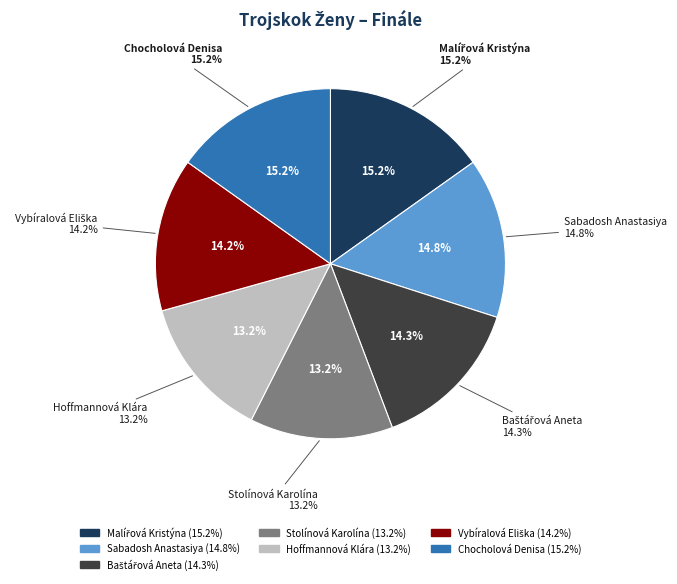

What percentage is the Baštářová Aneta slice, to the nearest percent?

14%